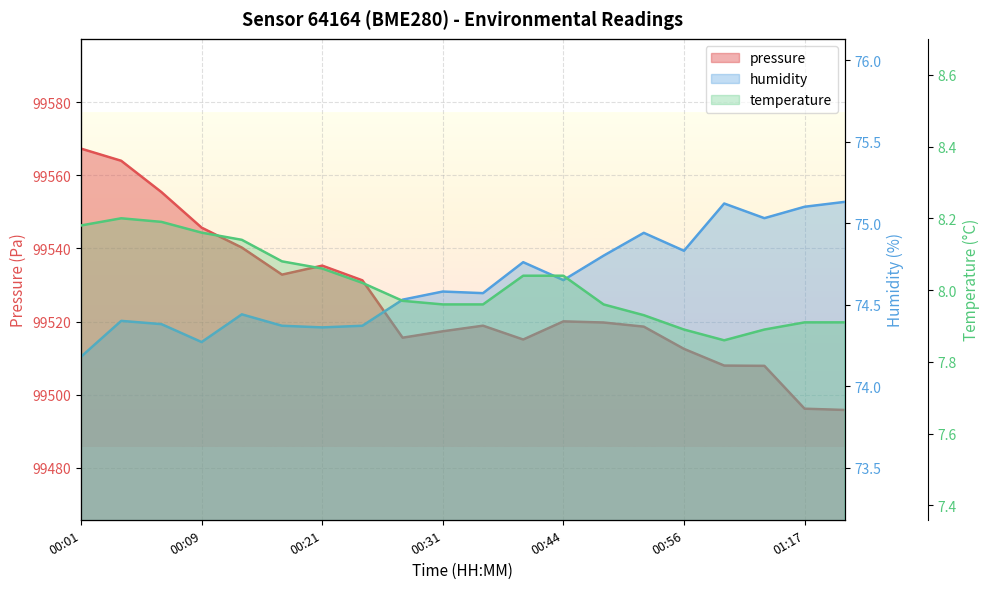

What is the minimum value for pressure?

99495.9